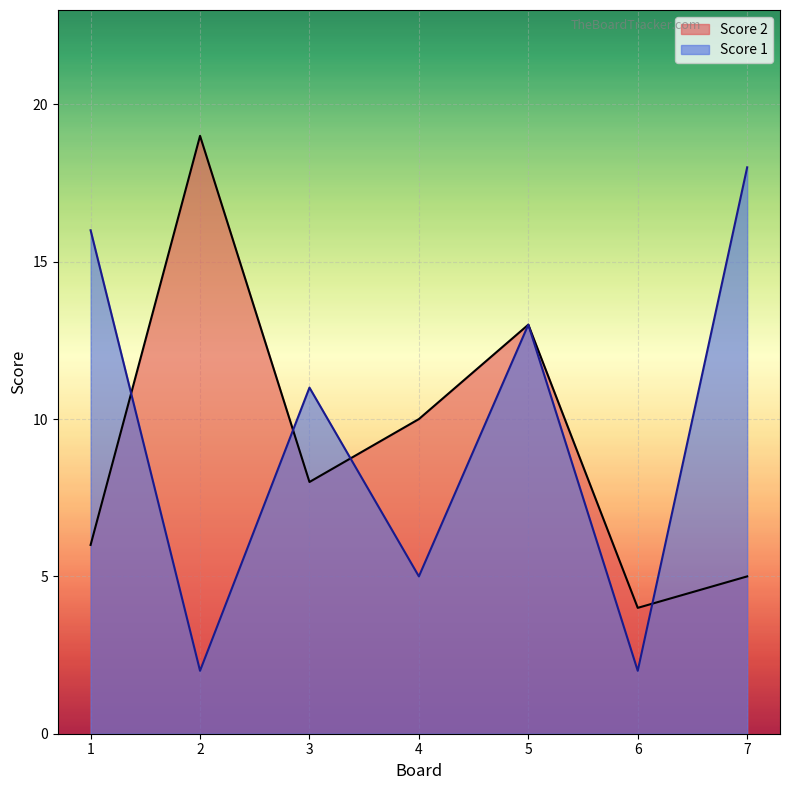

The value of Score 1 at 1 is 16. True or false?

True